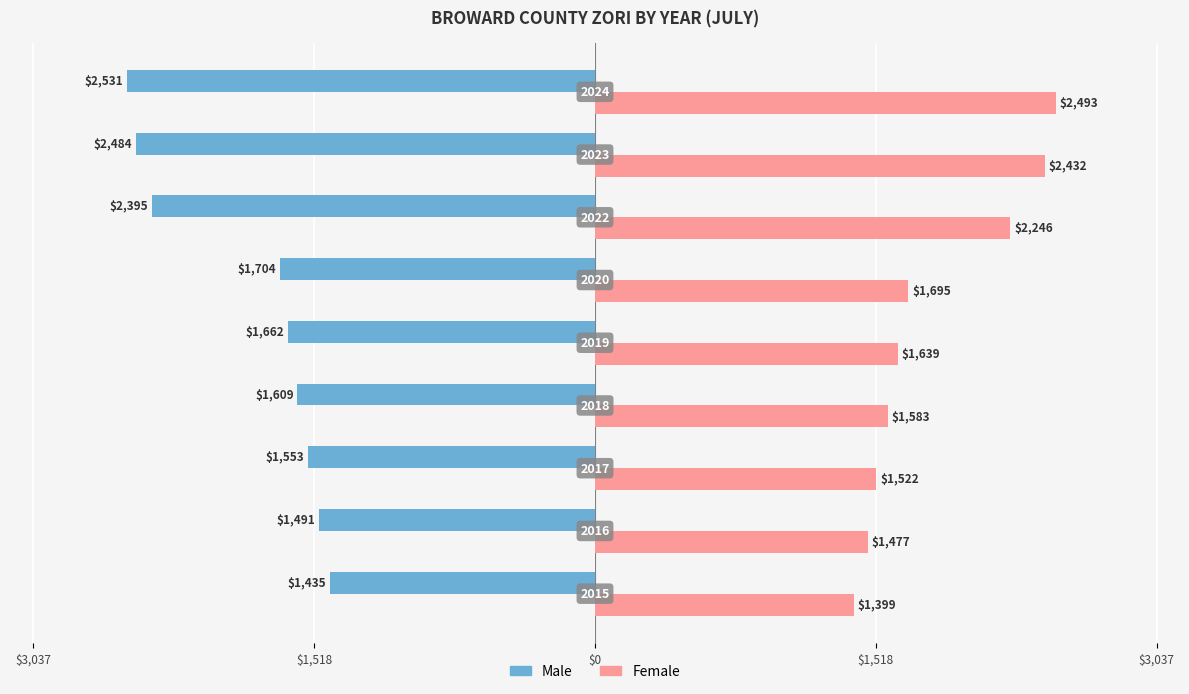

What are all the series names shown in the legend?

Male, Female